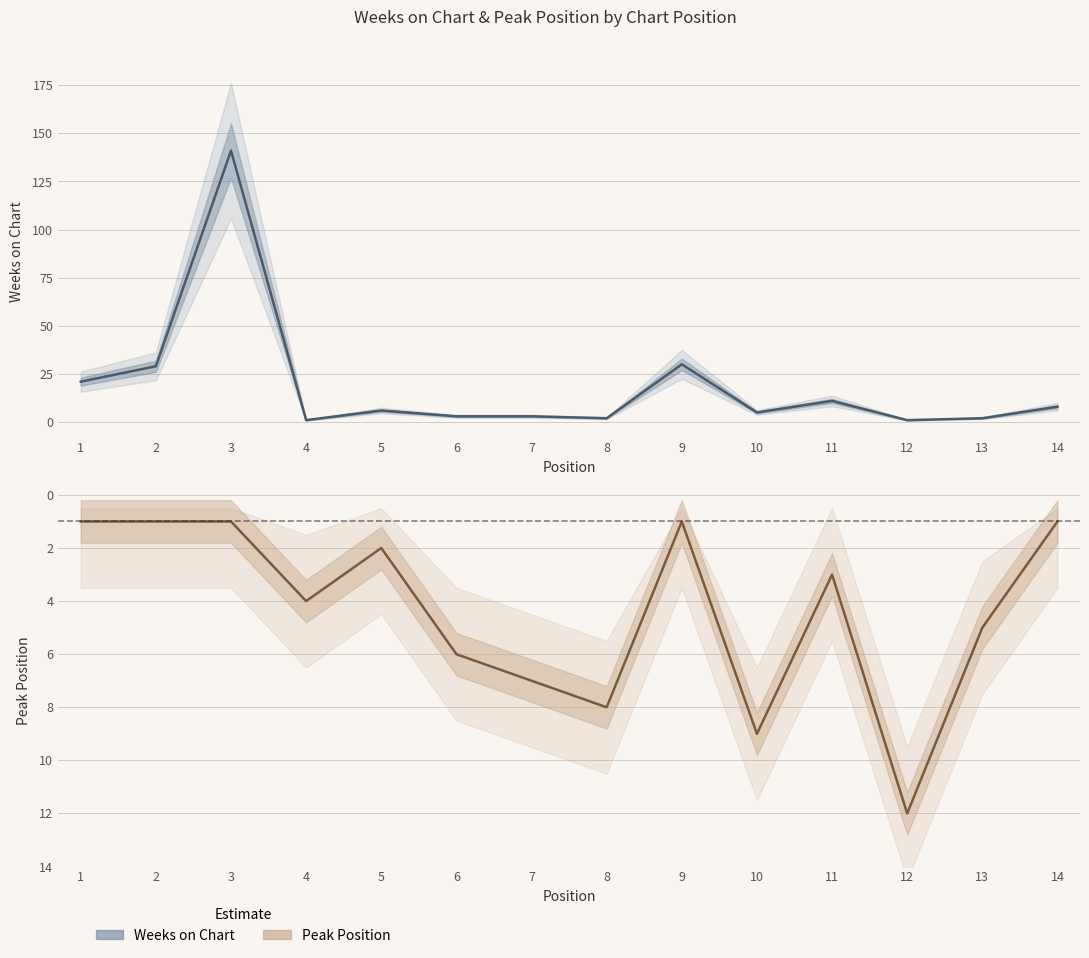

What is the spread (max minus min) of values at 10?

4